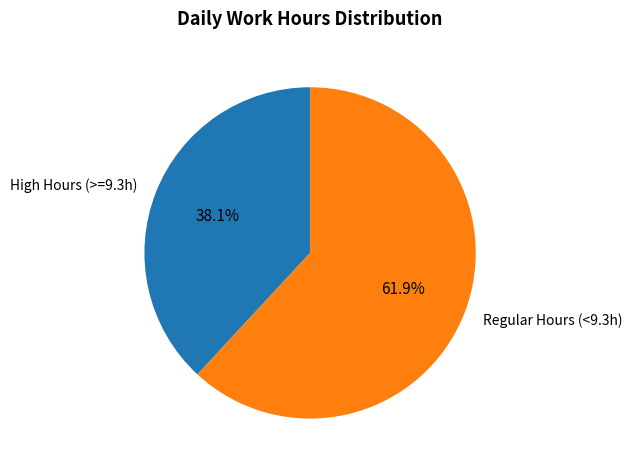

Which slice is the largest?

Regular Hours (<9.3h)